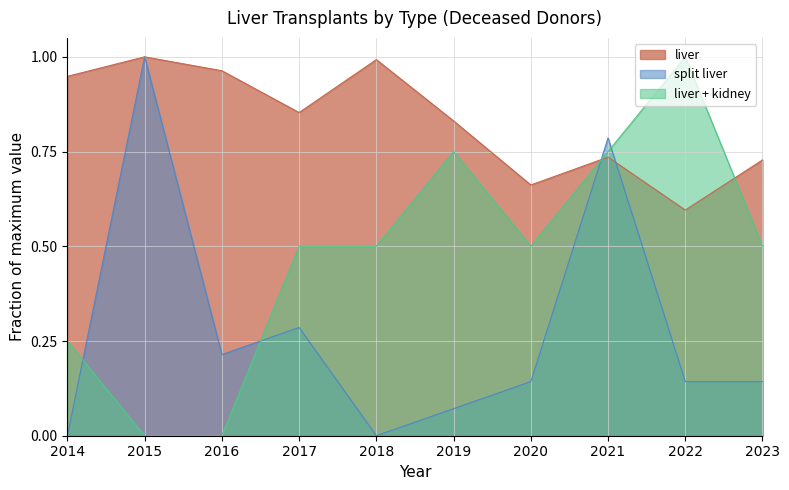

What is the value of the liver + kidney point at the 7th from the left?

0.5